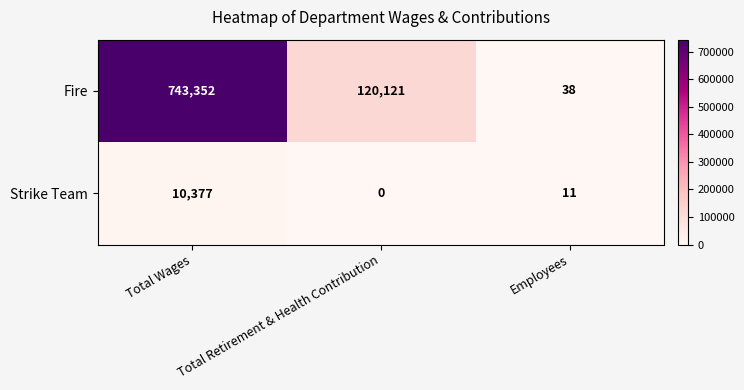

Between Total Retirement & Health Contribution and Employees, which series saw the biggest shift?

Fire